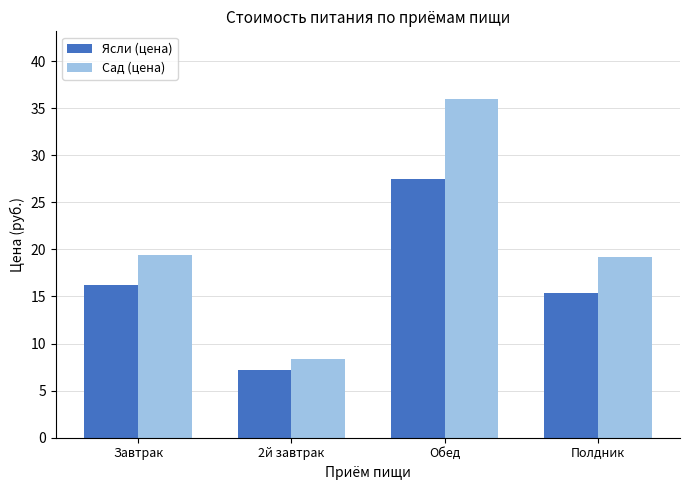

Reading left to right, list all the values displayed in this chart.

Ясли (цена): 16.2	7.1	27.4	15.4
Сад (цена): 19.4	8.4	36.0	19.2